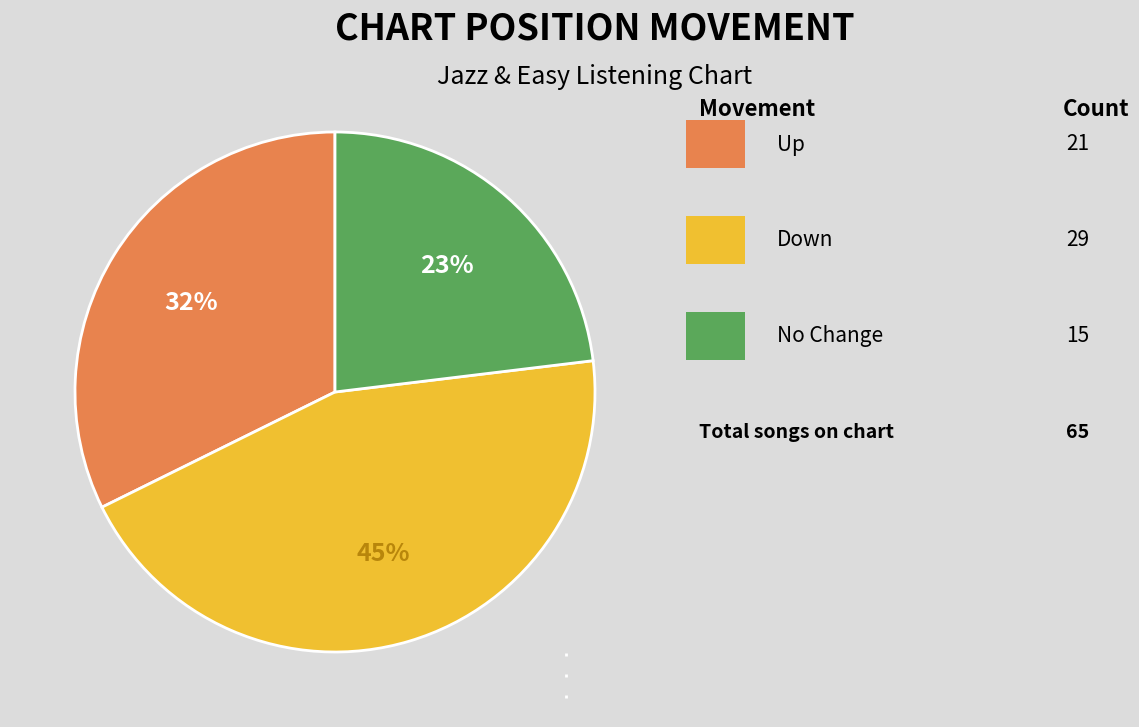

Does any single category account for the majority?

No